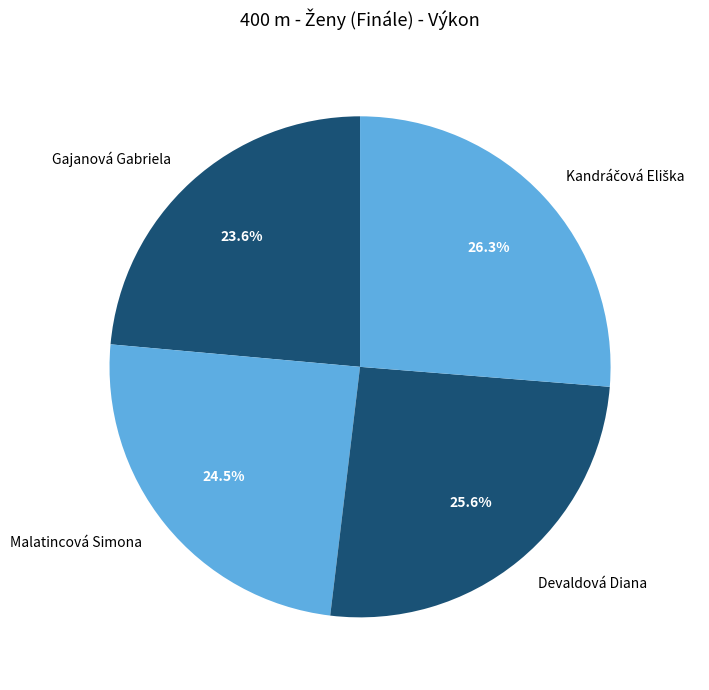

To the nearest percent, what portion does Devaldová Diana represent?

26%